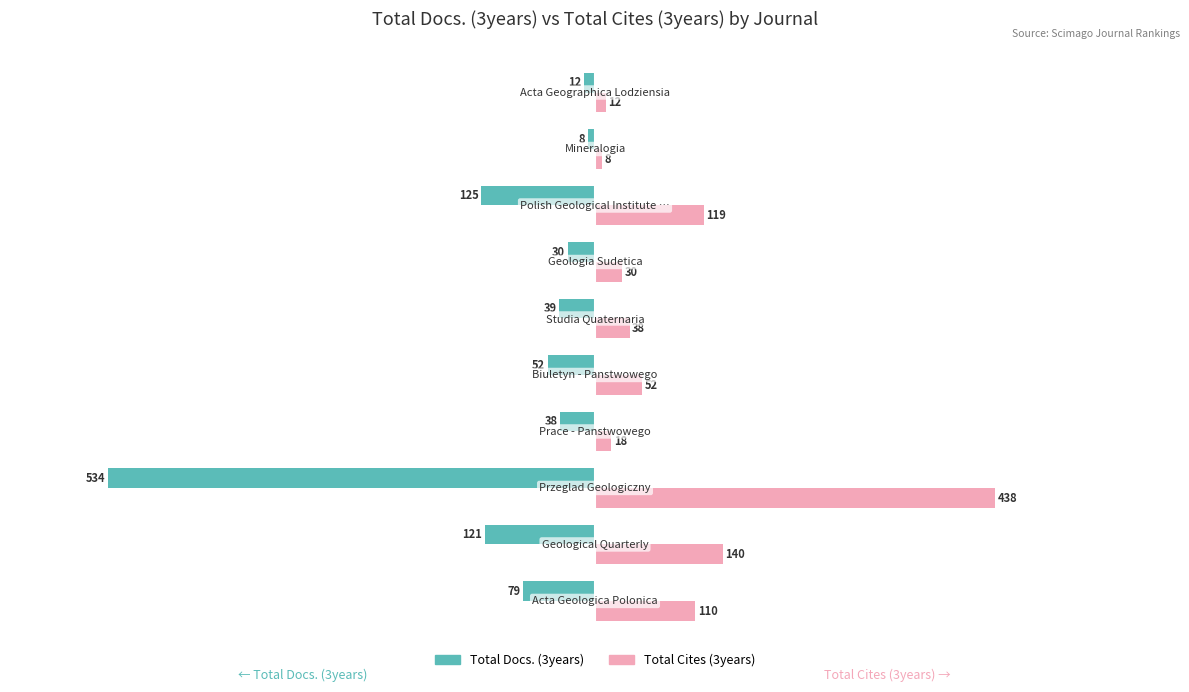

What are all the series names shown in the legend?

Total Docs. (3years), Total Cites (3years)